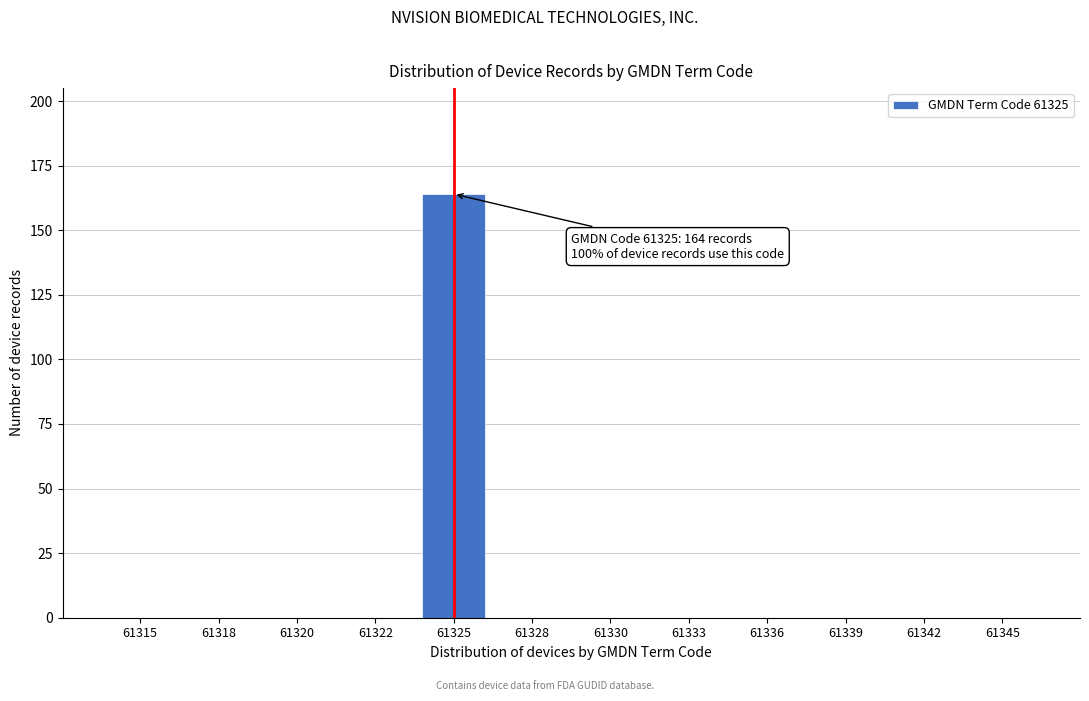

Reading left to right, transcribe all the data shown in this chart.

61315=0	61318=0	61320=0	61322=0	61325=164	61328=0	61330=0	61333=0	61336=0	61339=0	61342=0	61345=0